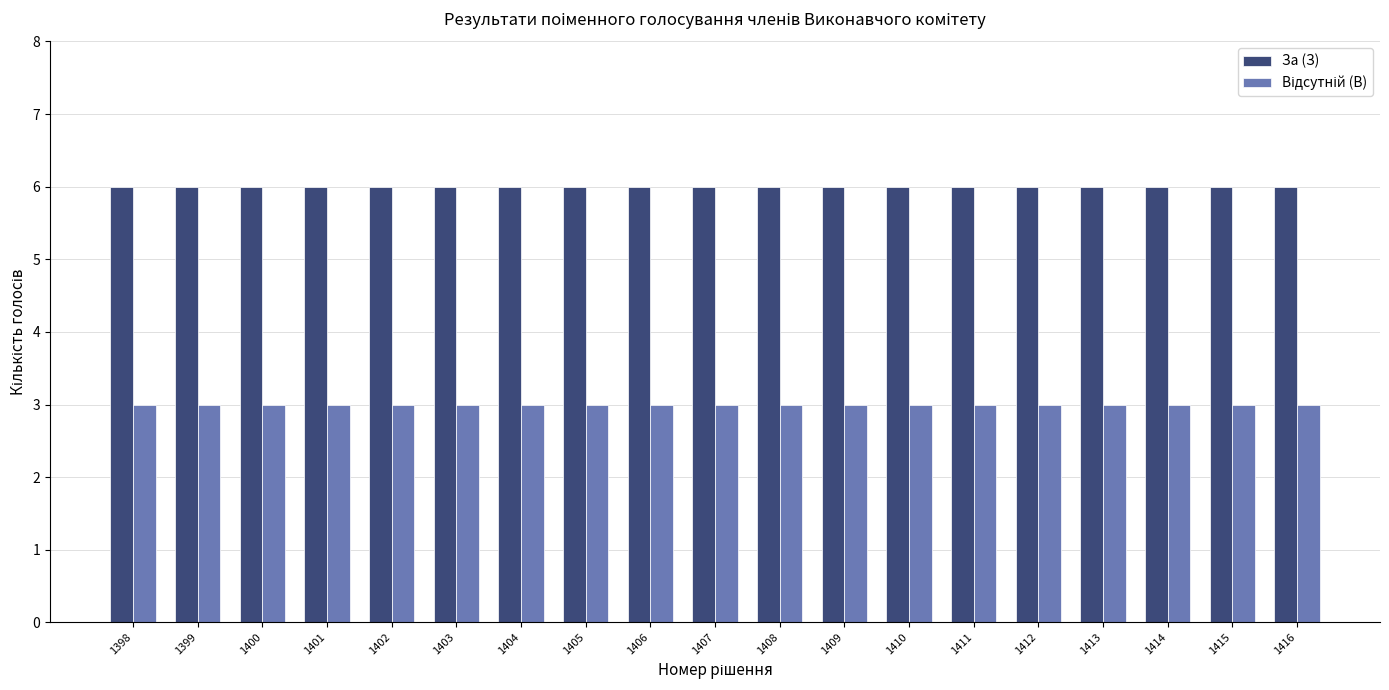

At how many categories does at least one series exceed 4?

19